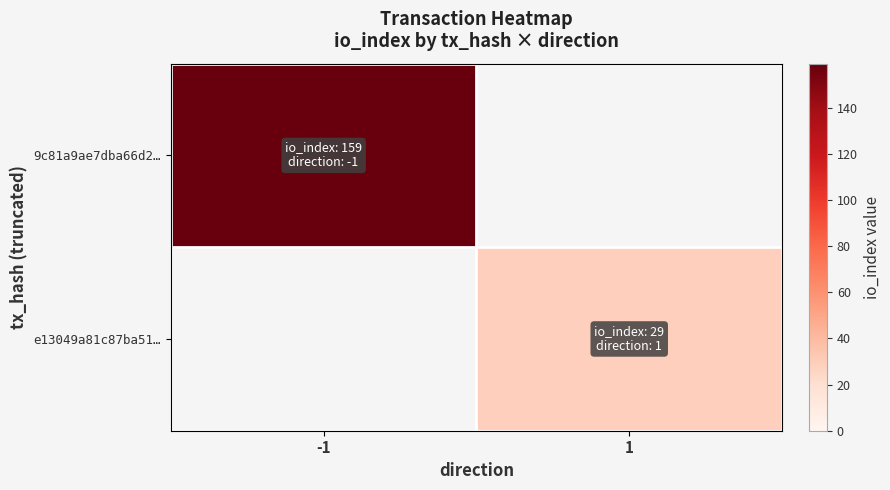

List the series in order of their overall mean, highest first.

9c81a9ae7dba66d2…, e13049a81c87ba51…